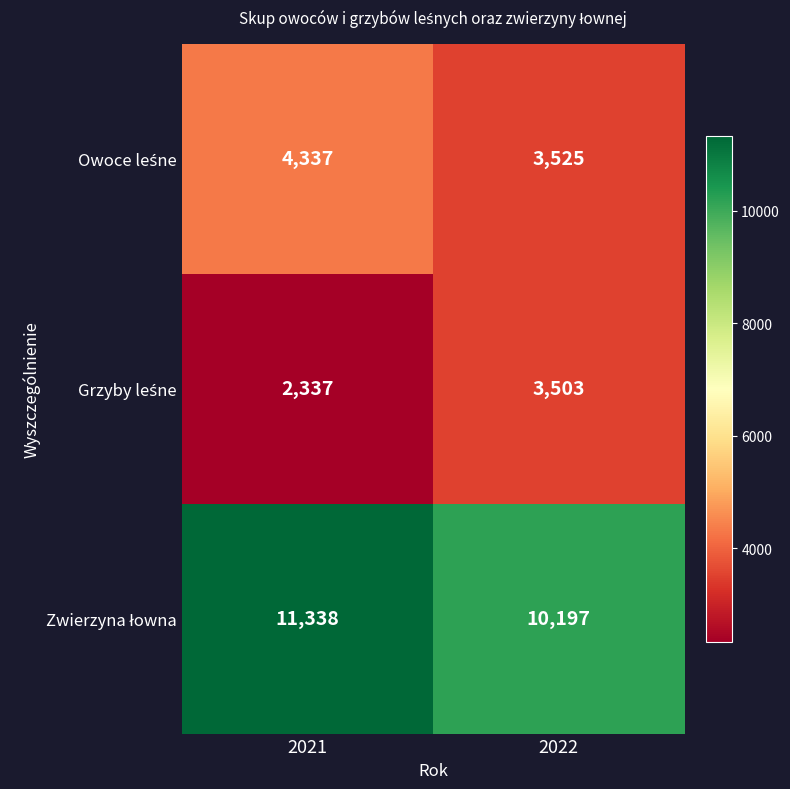

What is the total value across all series at 2021?

18012